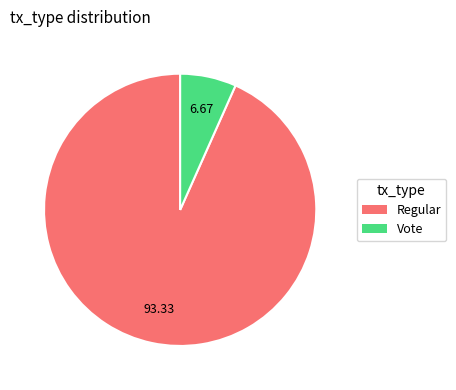

Is the sum of Vote and Regular greater than half?

Yes